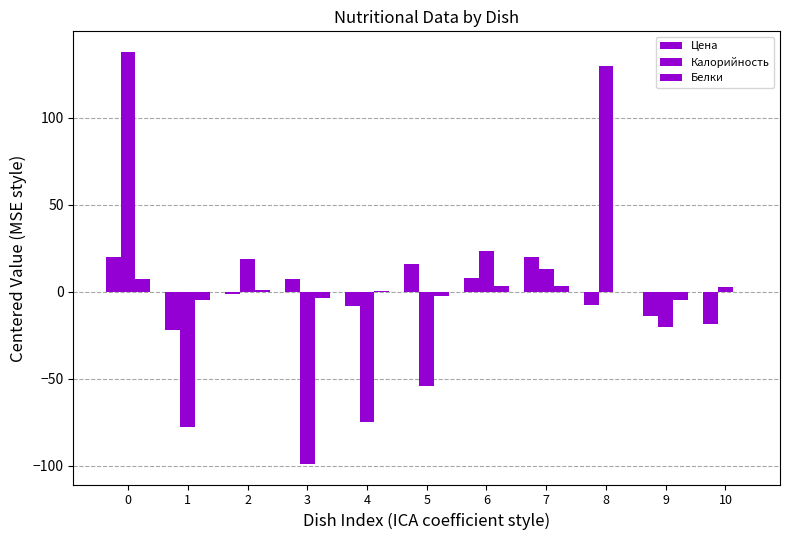

How many categories are shown in the chart?

11